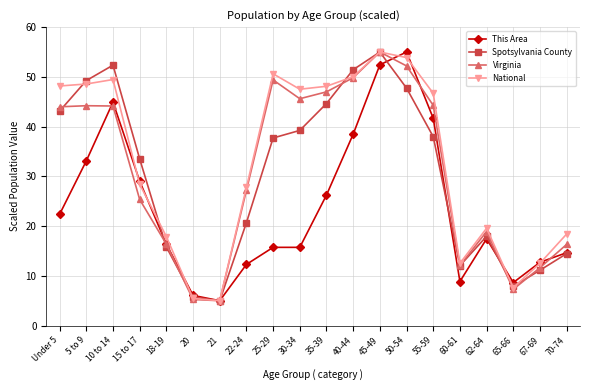

At how many categories does at least one series exceed 35?

10